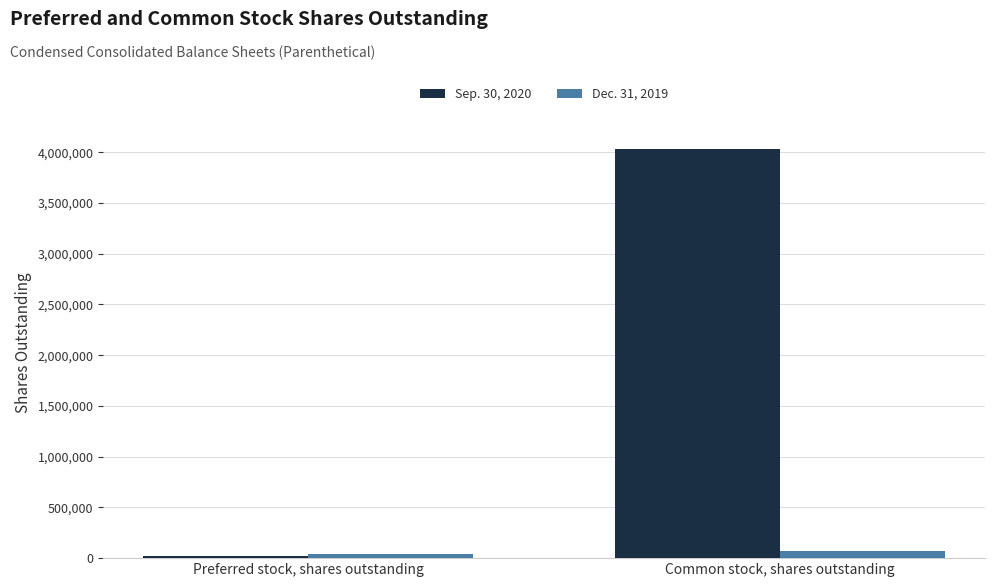

What position from the left is Common stock, shares outstanding?

2